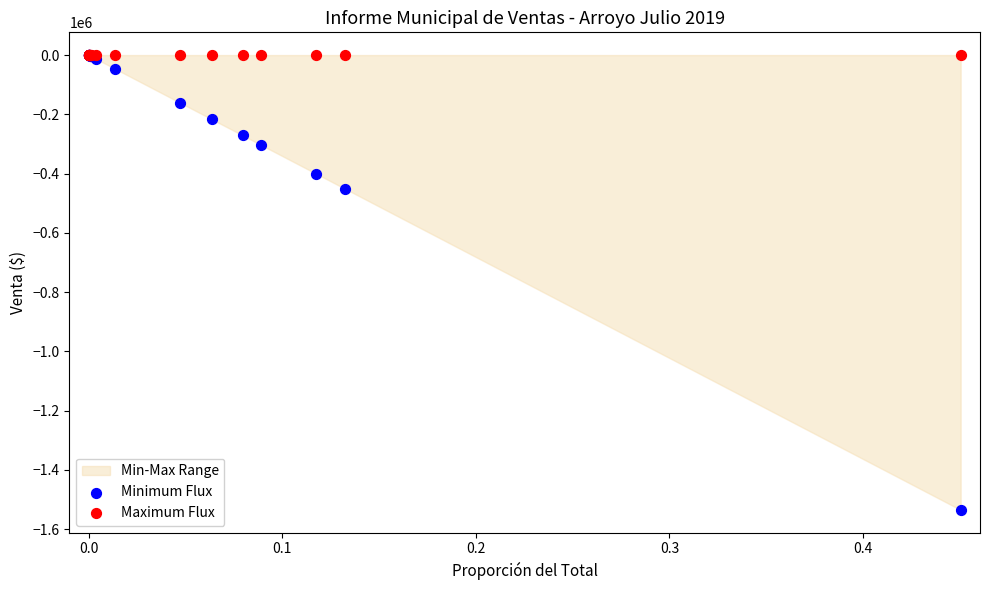

In the Minimum Flux series, what Y value is closest to -767367?

-451744.2